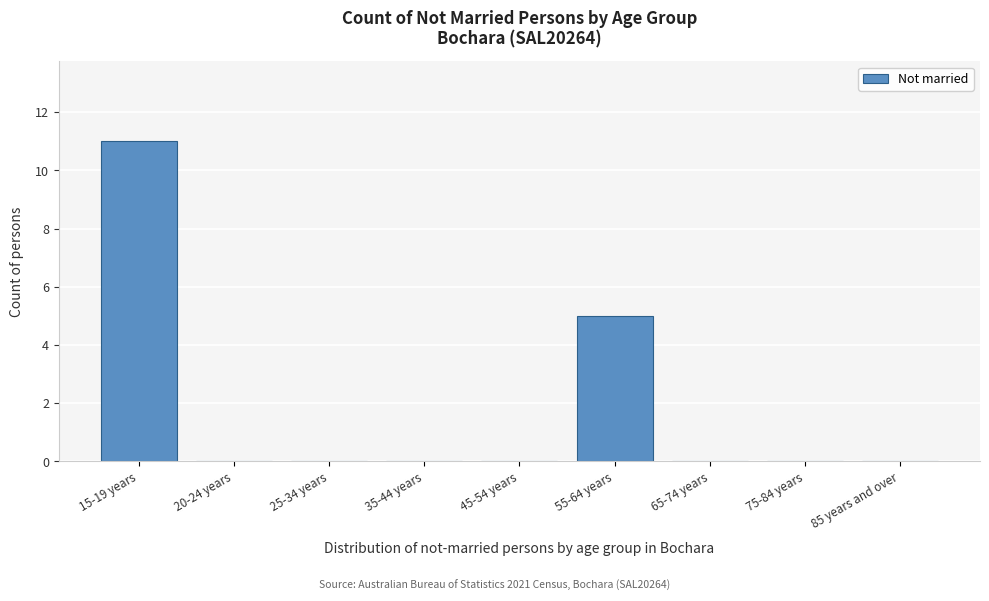

Reading right to left, extract all data points from this chart.

85 years and over=0	75-84 years=0	65-74 years=0	55-64 years=5	45-54 years=0	35-44 years=0	25-34 years=0	20-24 years=0	15-19 years=11